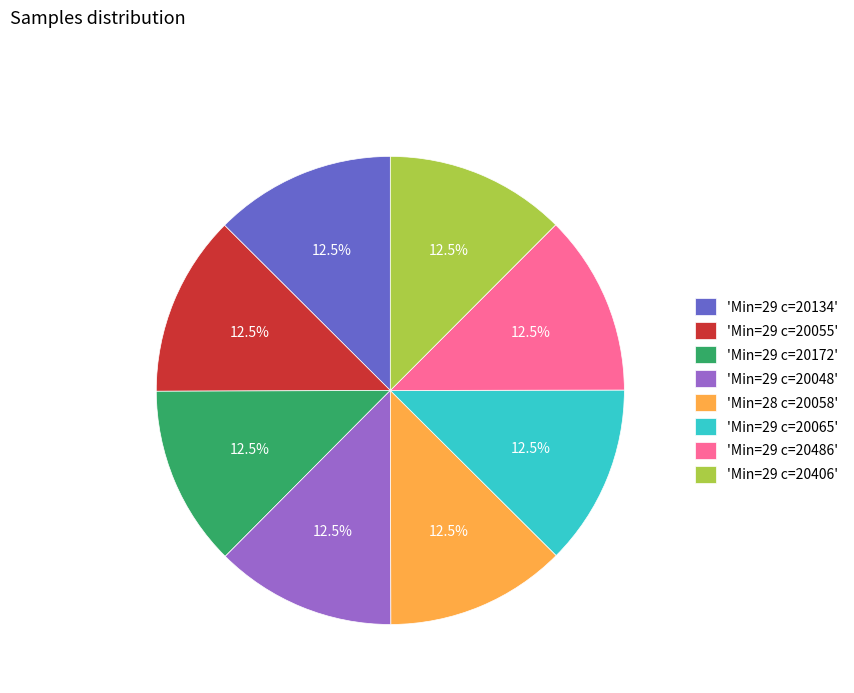

Combined, what portion of the pie is 'Min=29 c=20406' and 'Min=28 c=20058'?

25.0%